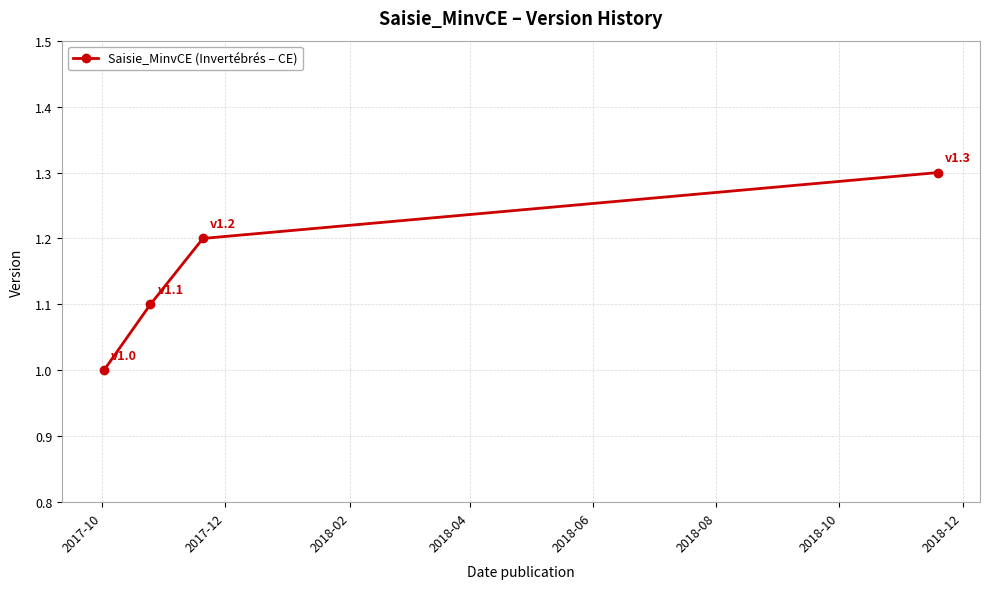

Count the values in the range 1 to 2.

4